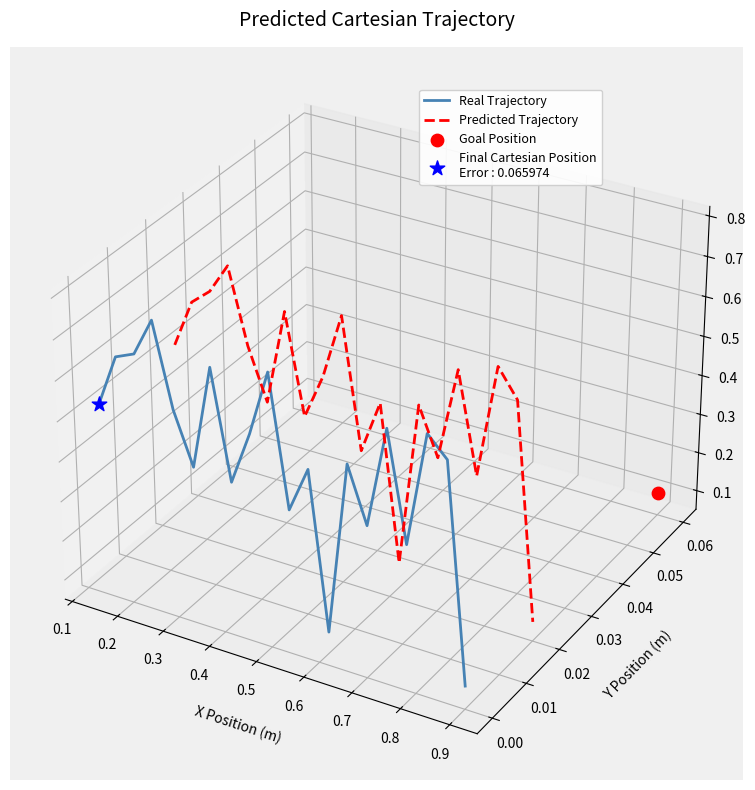

Which series has the widest spread of Y values?

Real Trajectory